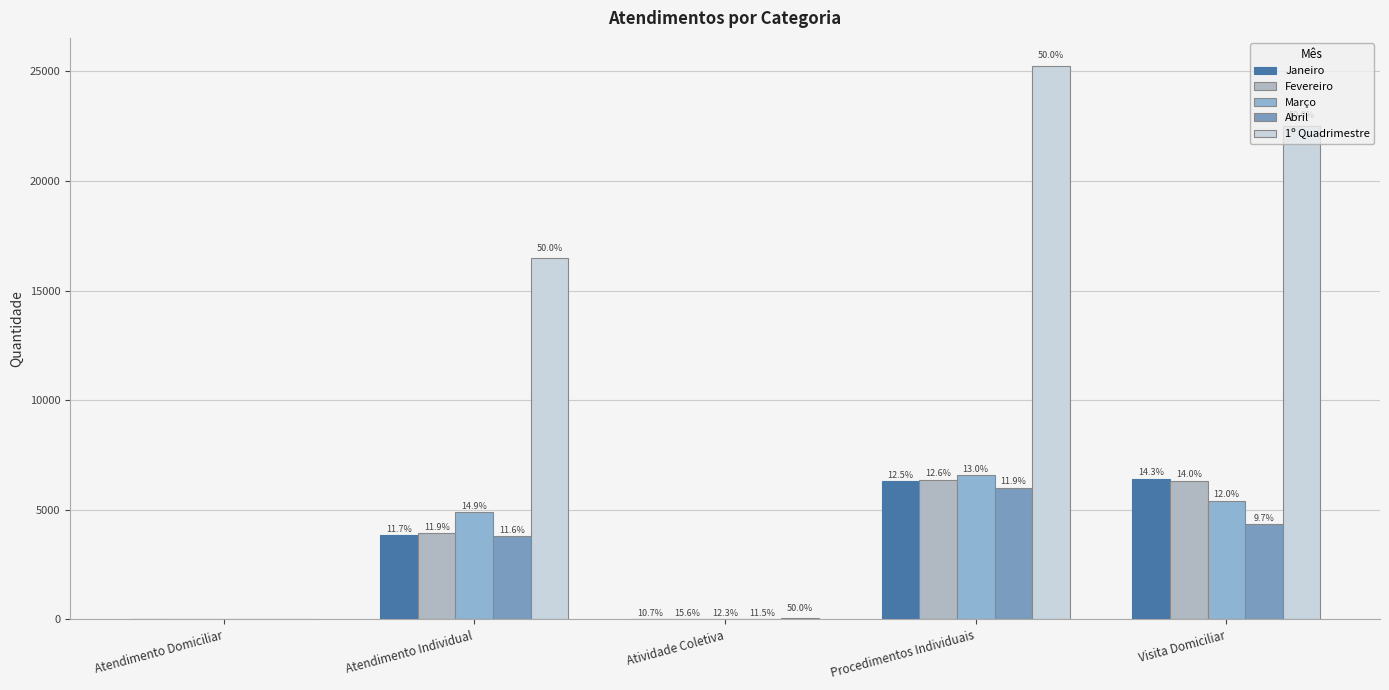

Reading left to right, transcribe all the data shown in this chart.

Janeiro: 0	3846	13	6312	6423
Fevereiro: 0	3926	19	6372	6320
Março: 0	4895	15	6571	5412
Abril: 0	3810	14	6004	4348
1º Quadrimestre: 0	16477	61	25259	22503